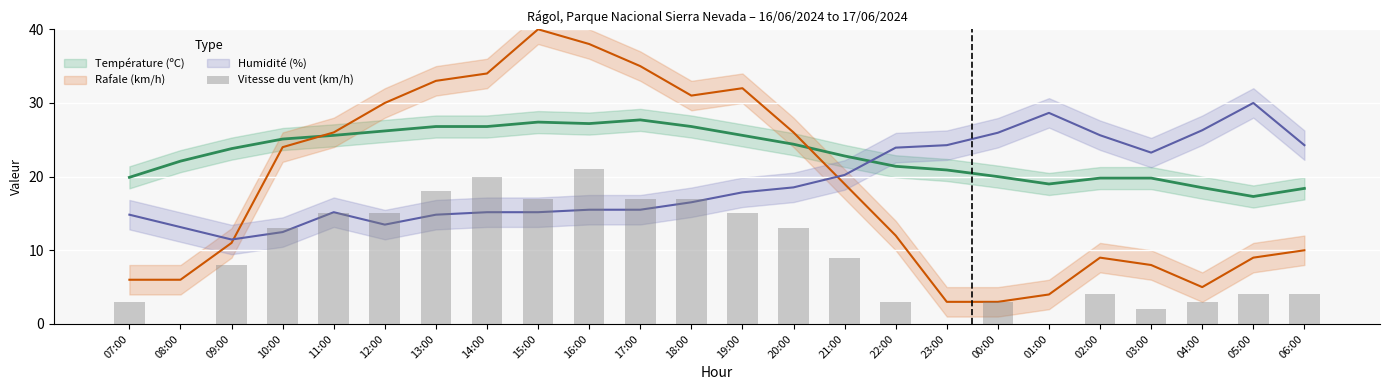

How many categories are shown in the chart?

24